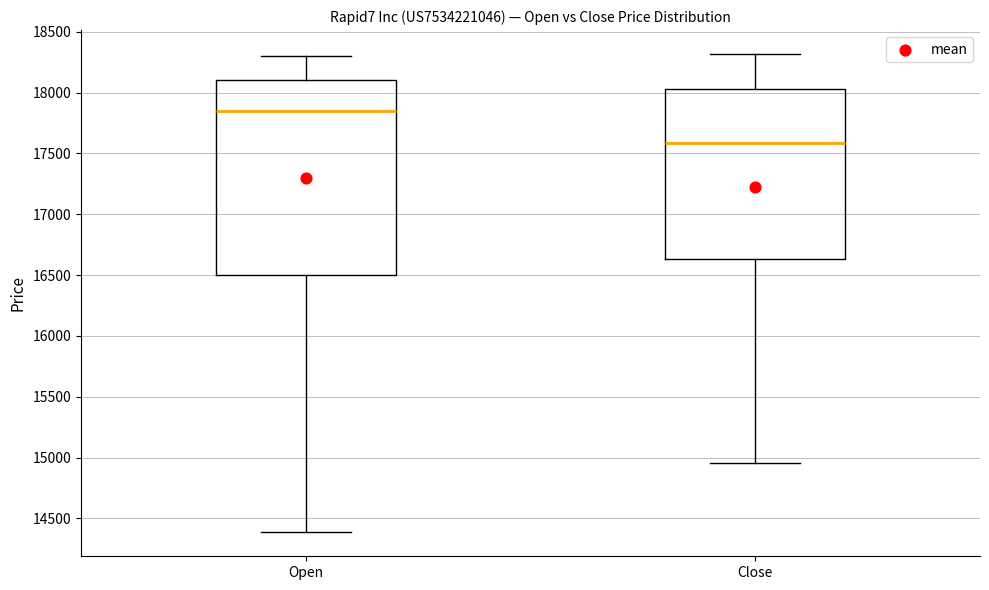

Where does the median line of the box for Open sit on the y-axis? The values are not printed on the chart, so give them approximately, as read against the axis.

17850